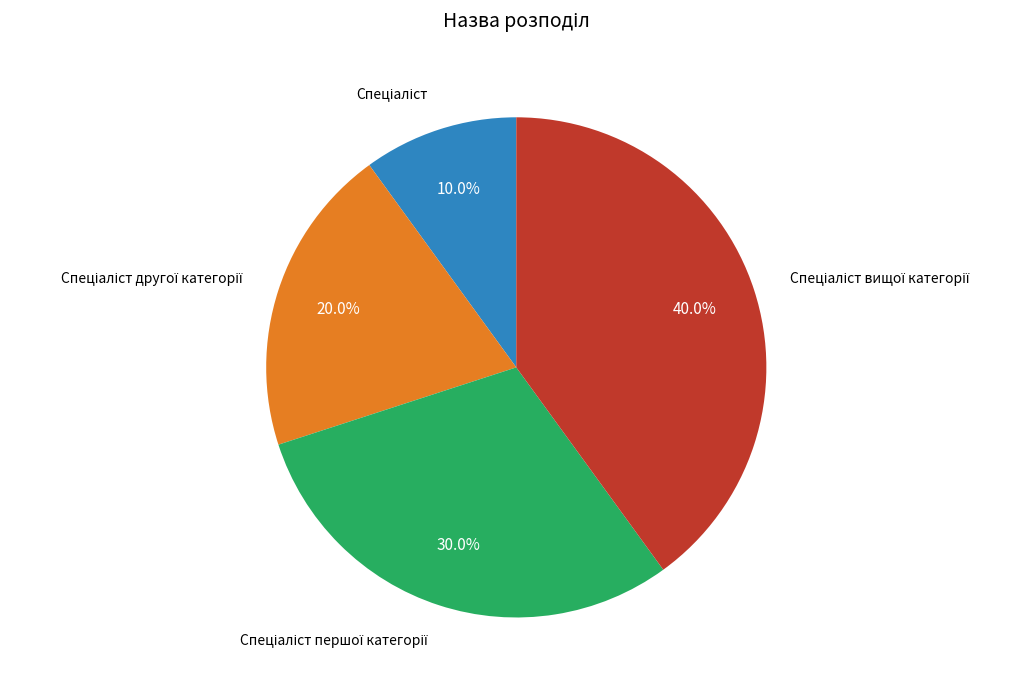

Is there a majority slice in this chart?

No